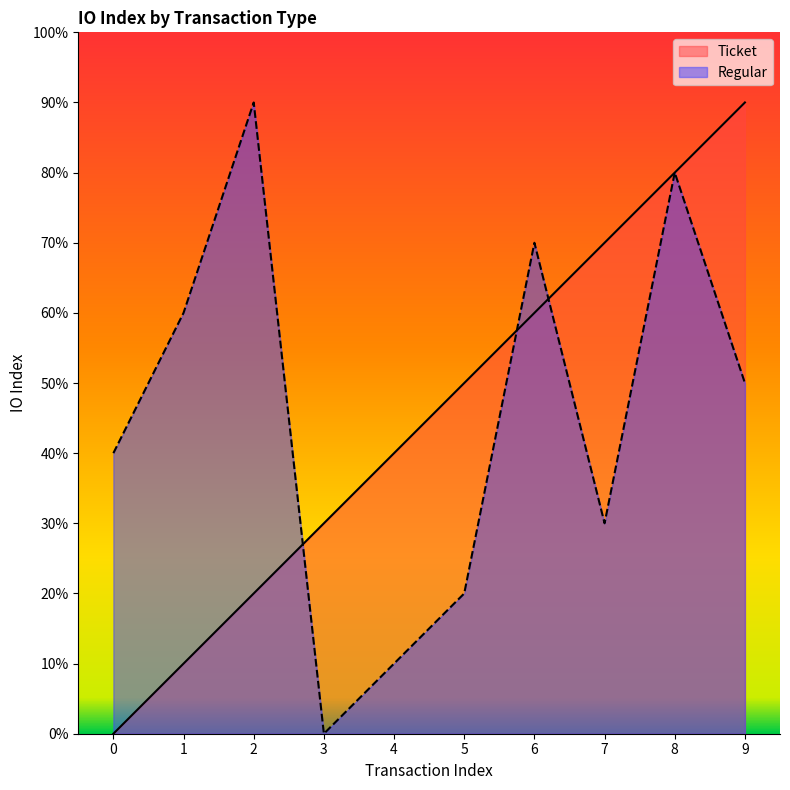

True or false: Regular has more than 1 points higher than both neighbors.

True